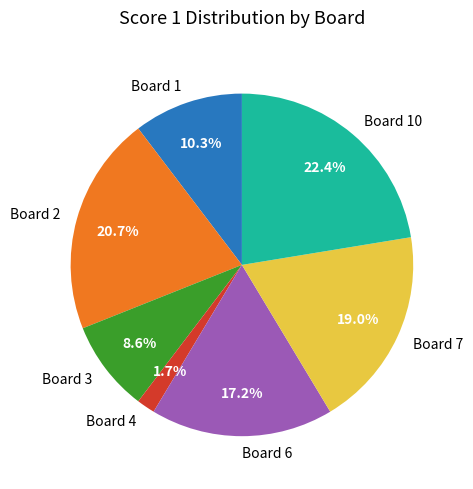

To the nearest percent, what portion does Board 3 represent?

9%